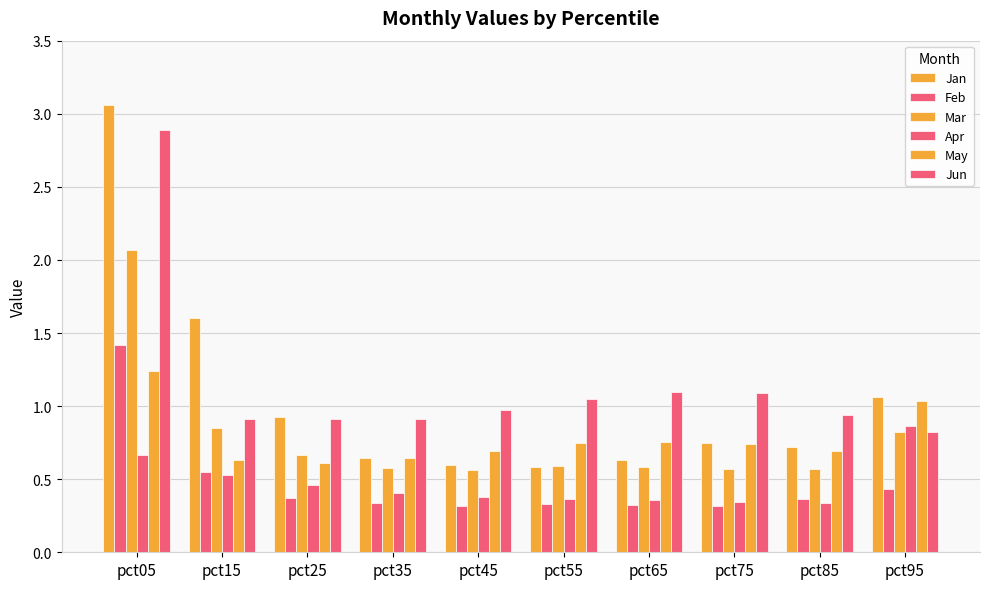

List the series in order of their peak value, lowest first.

Apr, May, Feb, Mar, Jun, Jan